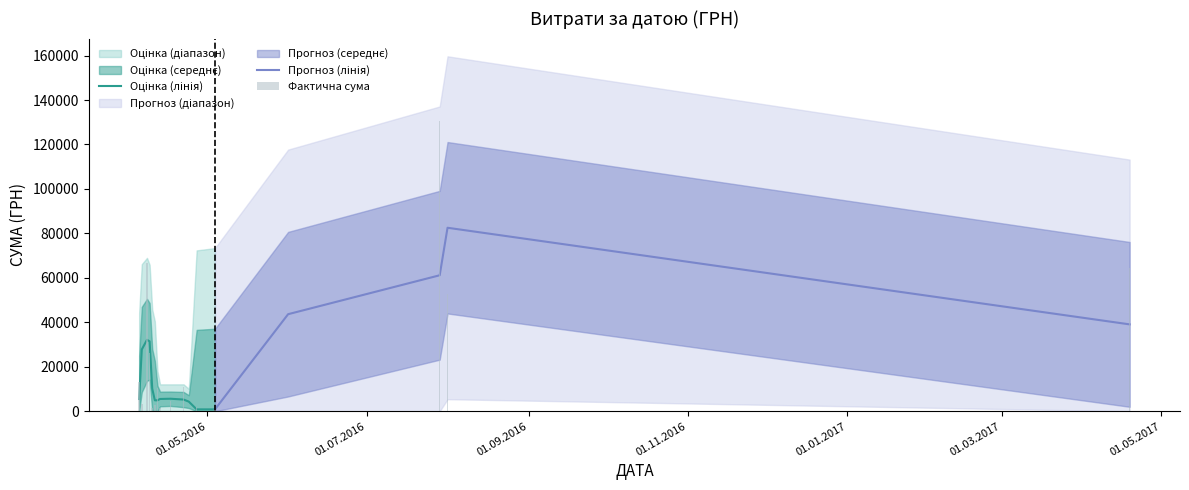

What is the sum of all values?

391499.4